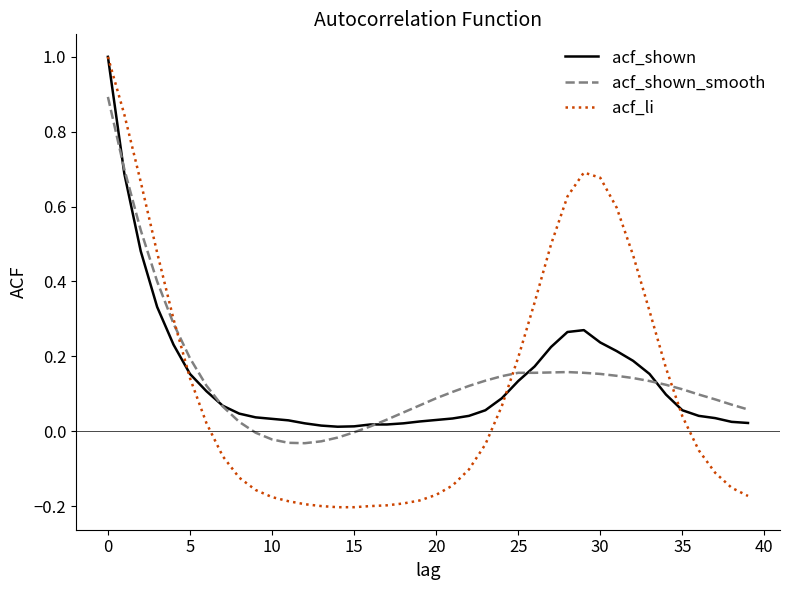

What is the greatest value displayed?

1.0